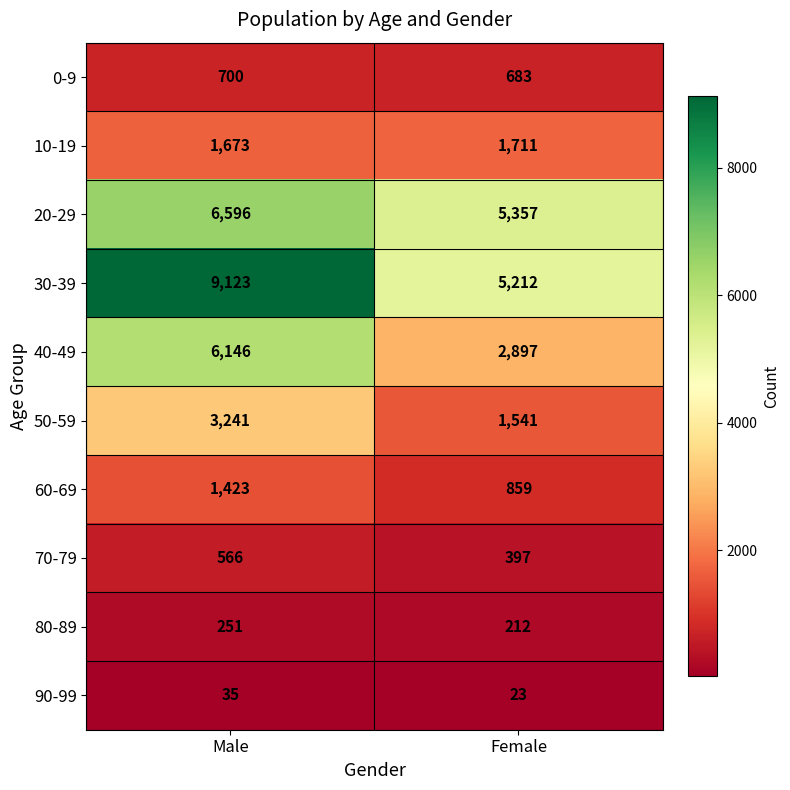

Read the 20-29 value at Male.

6596